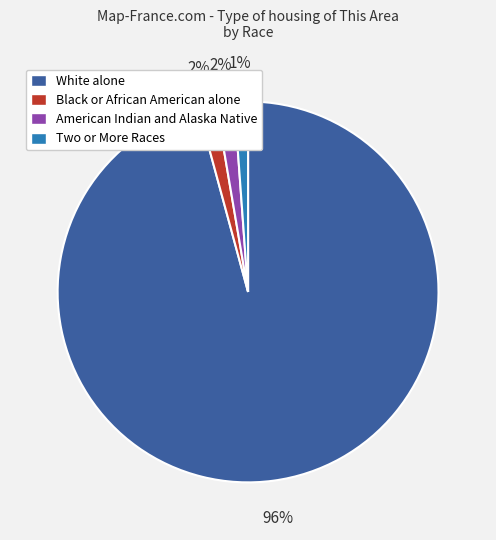

To the nearest percent, what is the average slice percentage?

25%